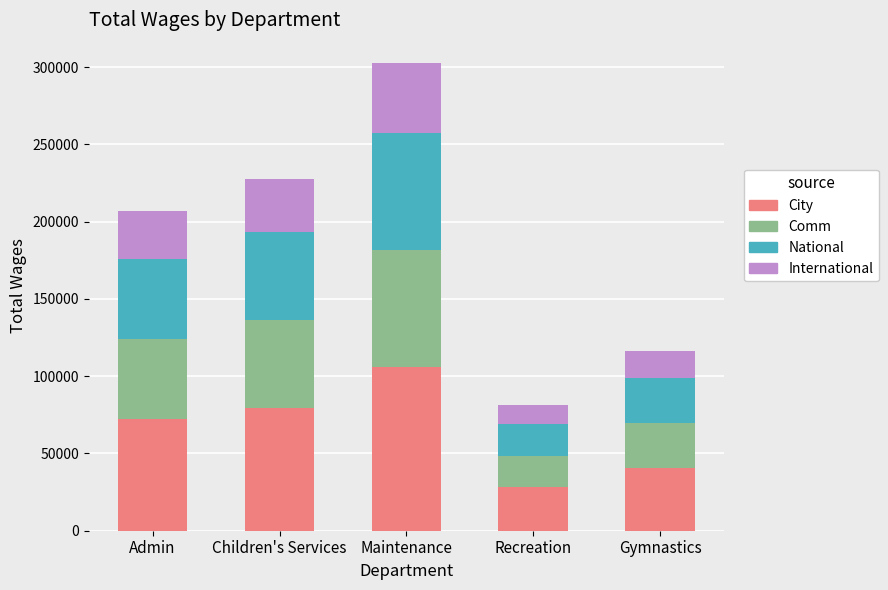

What is the total value across all series at Gymnastics?

116177.0